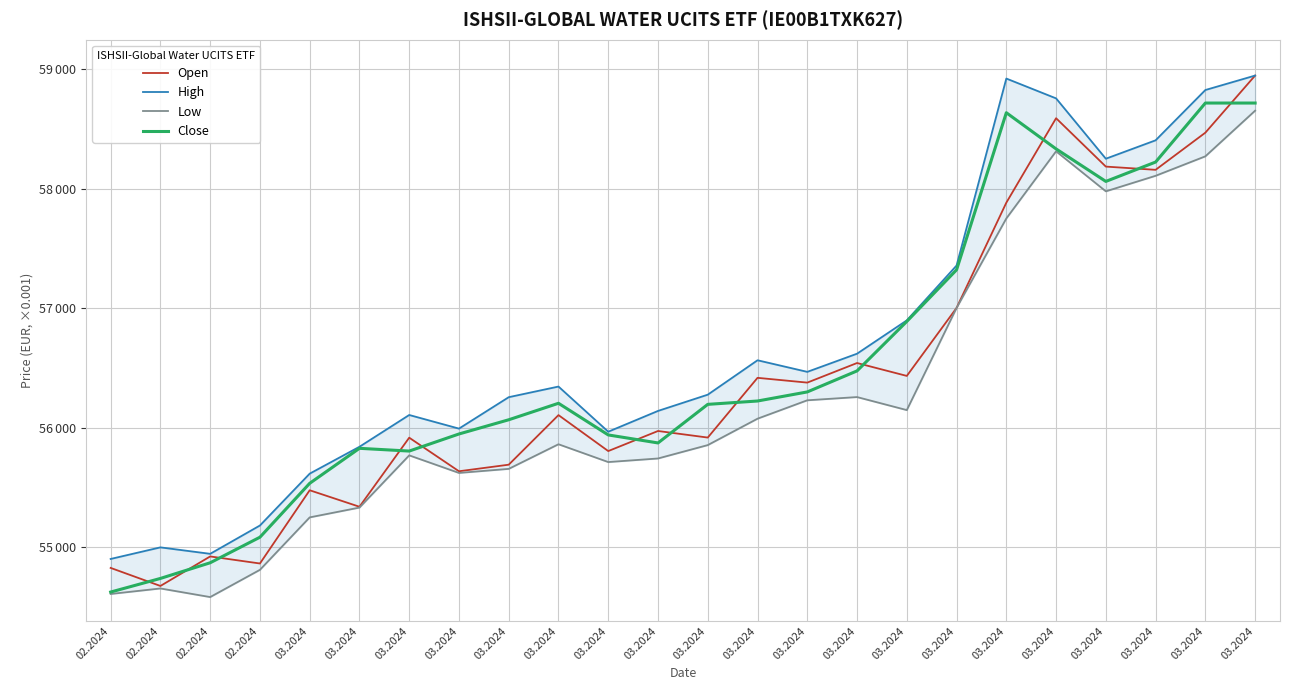

Does the chart have visible grid lines?

Yes